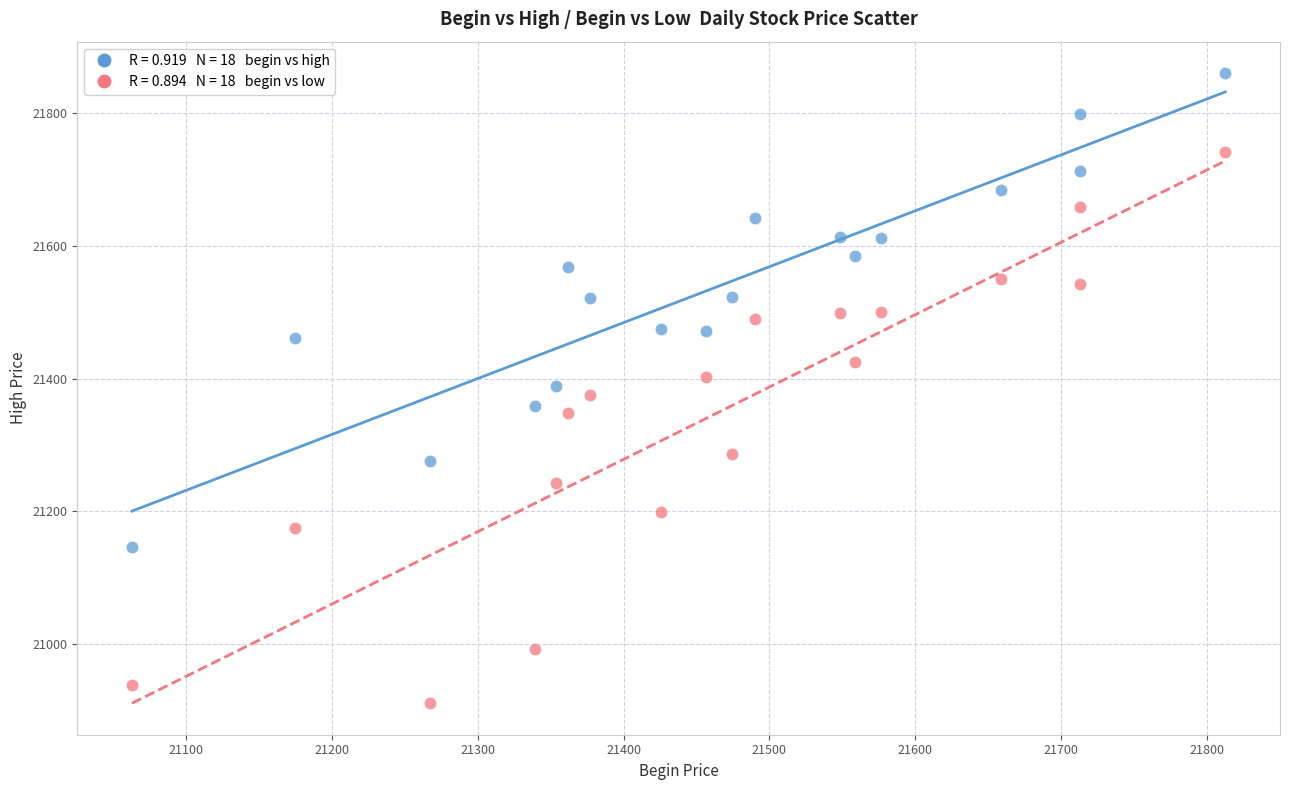

Across all data points, what is the range of X values (max minus min)?

750.1